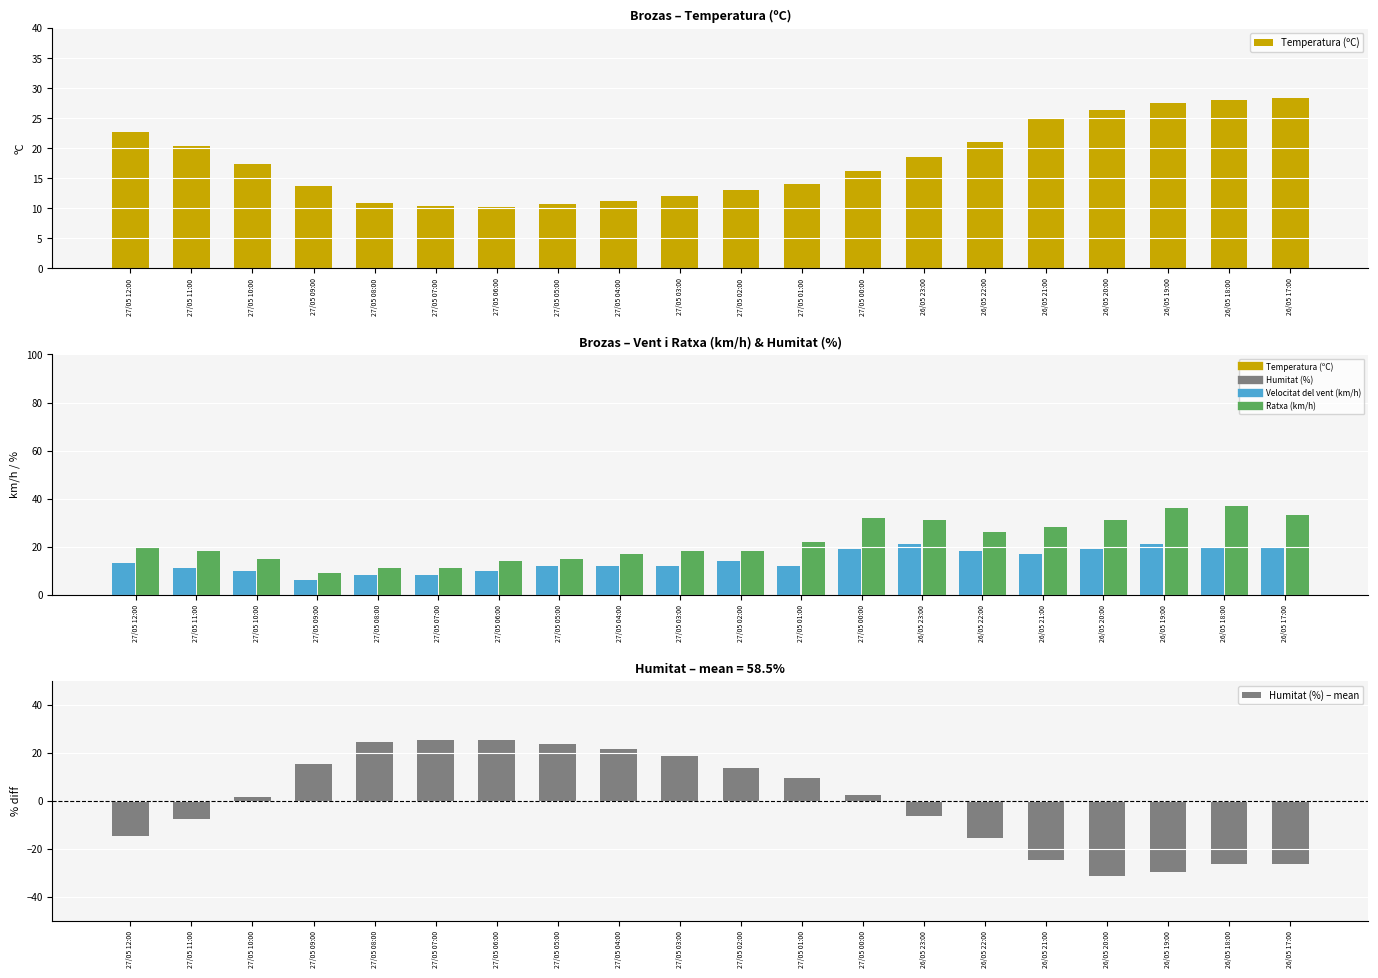

Is the value of Humitat (%) – mean at 27/05 01:00 greater than the value of Ratxa (km/h) at 27/05 12:00?

No